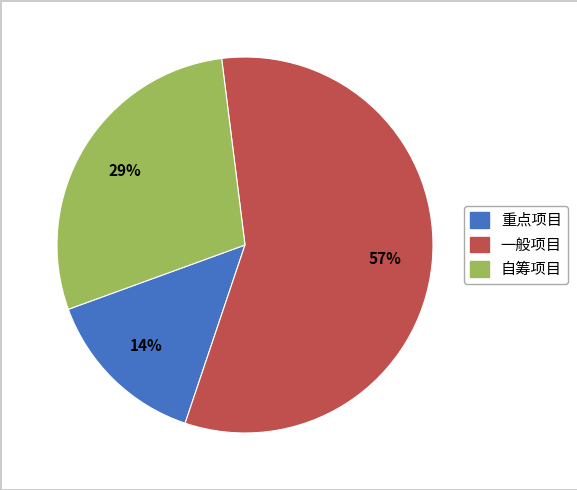

The 一般项目 slice represents 57% of the pie. True or false?

True